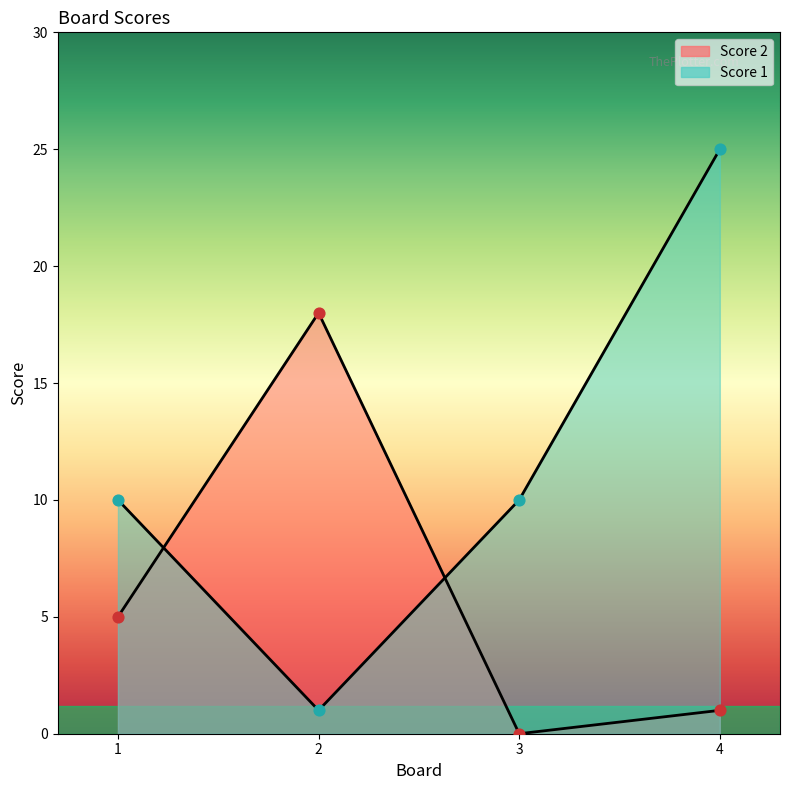

Is the value of Score 1 at 1 greater than the value of Score 2 at 4?

Yes